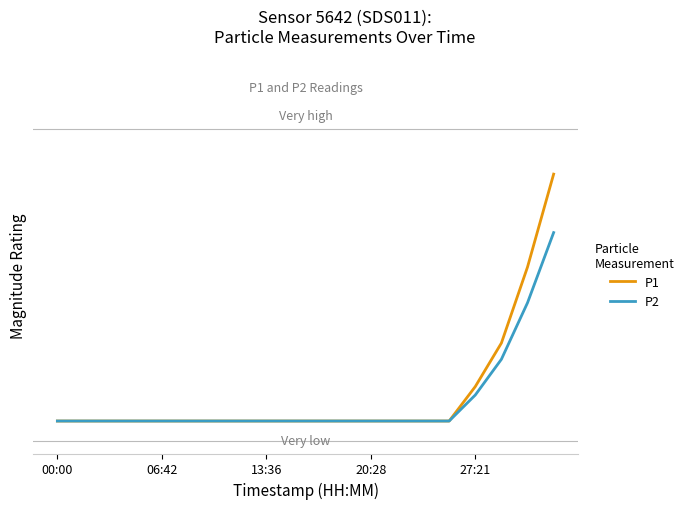

Is this an area chart (filled region under the line)?

No